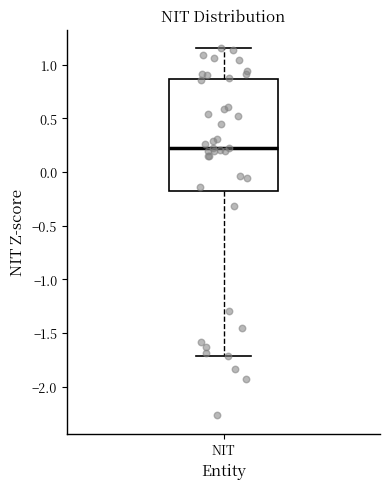

Where does the median line of the box for NIT sit on the y-axis? The values are not printed on the chart, so give them approximately, as read against the axis.

0.20